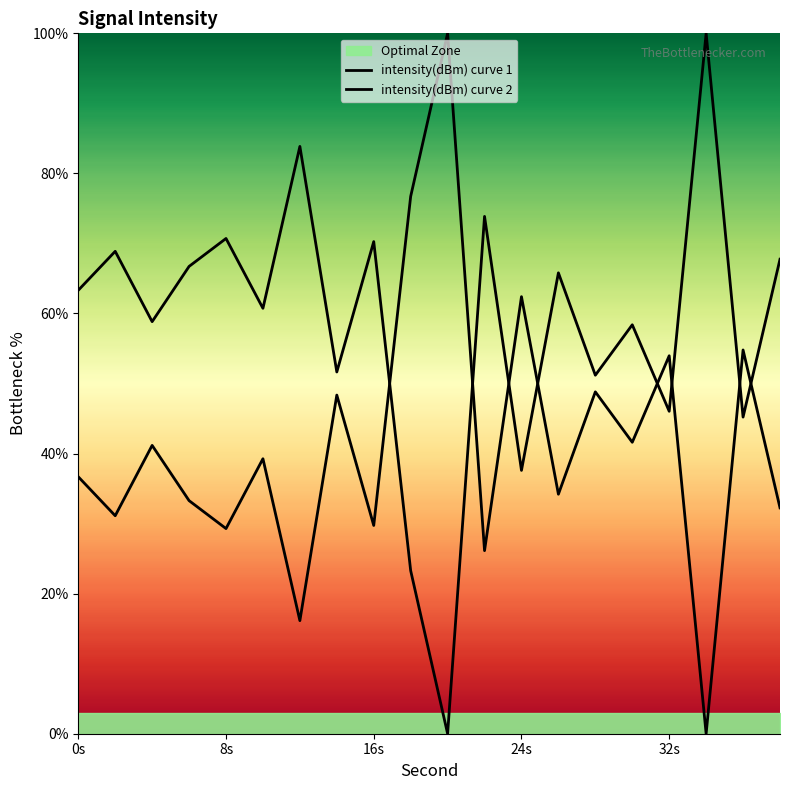

What is the sum of all intensity(dBm) curve 2 values?

835.9